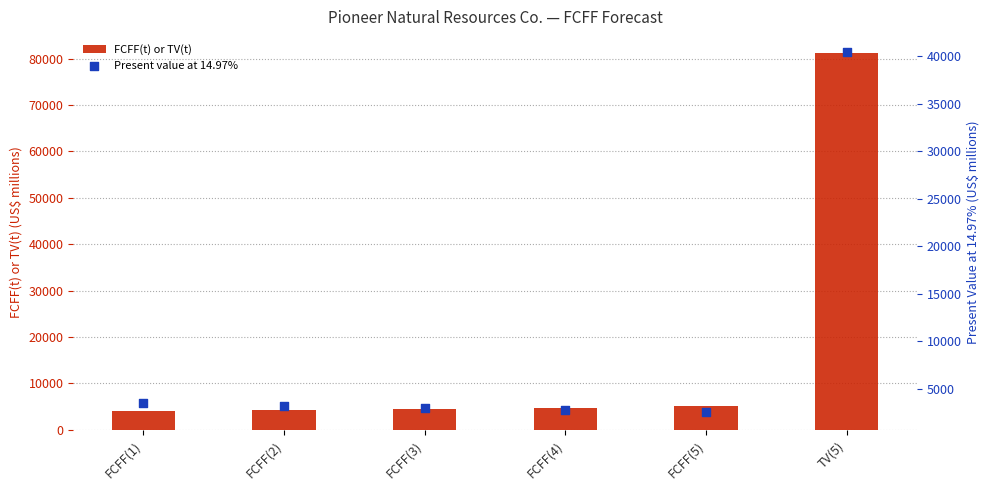

Is the value of Present value at 14.97% at FCFF(1) greater than the value of FCFF(t) or TV(t) at FCFF(5)?

No